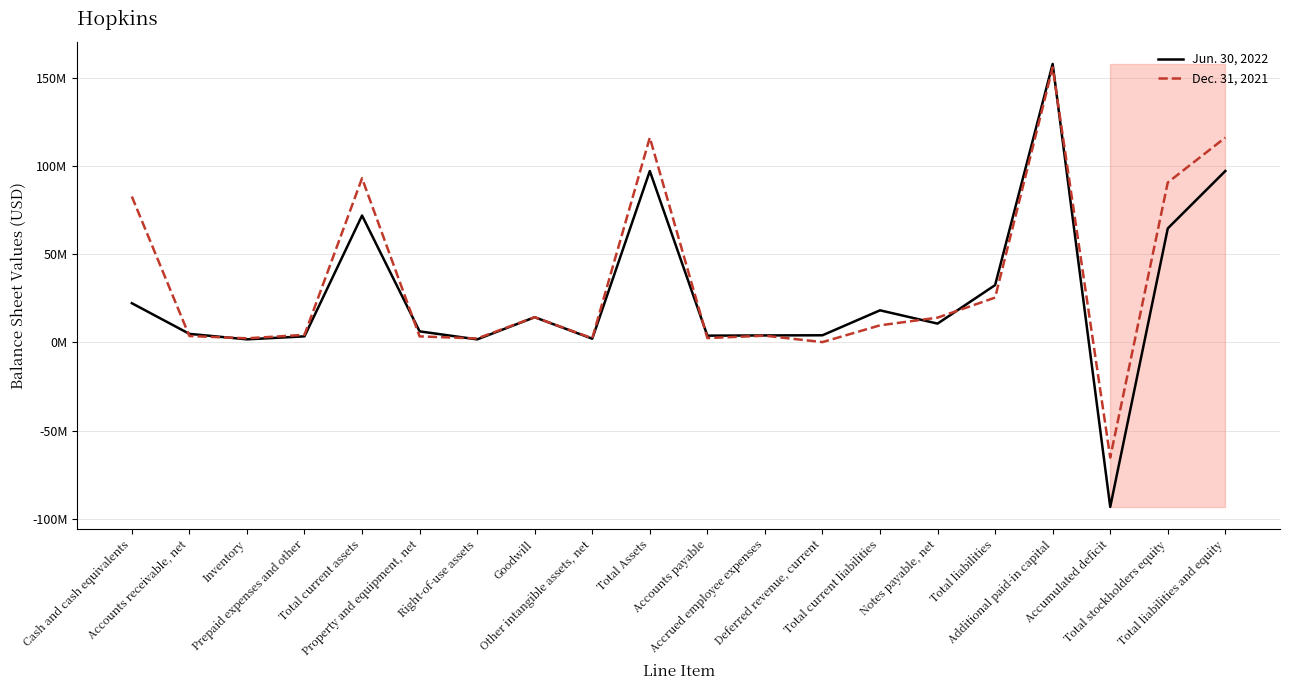

Reading left to right, list all the values displayed in this chart.

Jun. 30, 2022: 22282000	4885000	1776000	3477000	72027000	6306000	1747000	14330000	2140000	97284000	3870000	3999000	4086000	18244000	10712000	32564000	158044000	-93295000	64720000	97284000
Dec. 31, 2021: 82806000	3665000	2368000	4345000	93184000	3456000	2281000	14330000	2397000	116257000	2499000	3849000	205000	9733000	14088000	25473000	156049000	-65270000	90784000	116257000